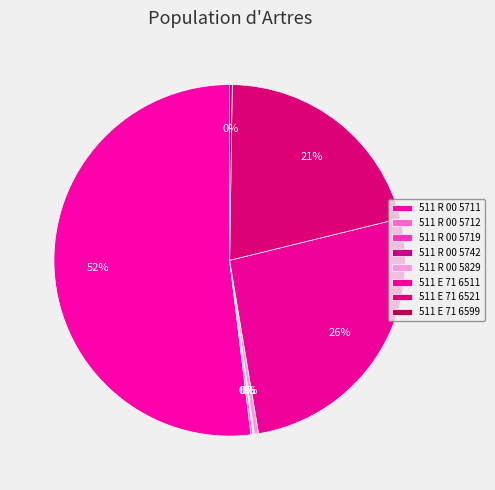

To the nearest percent, what is the combined percentage of 511 R 00 5742 and 511 E 71 6511?

26%